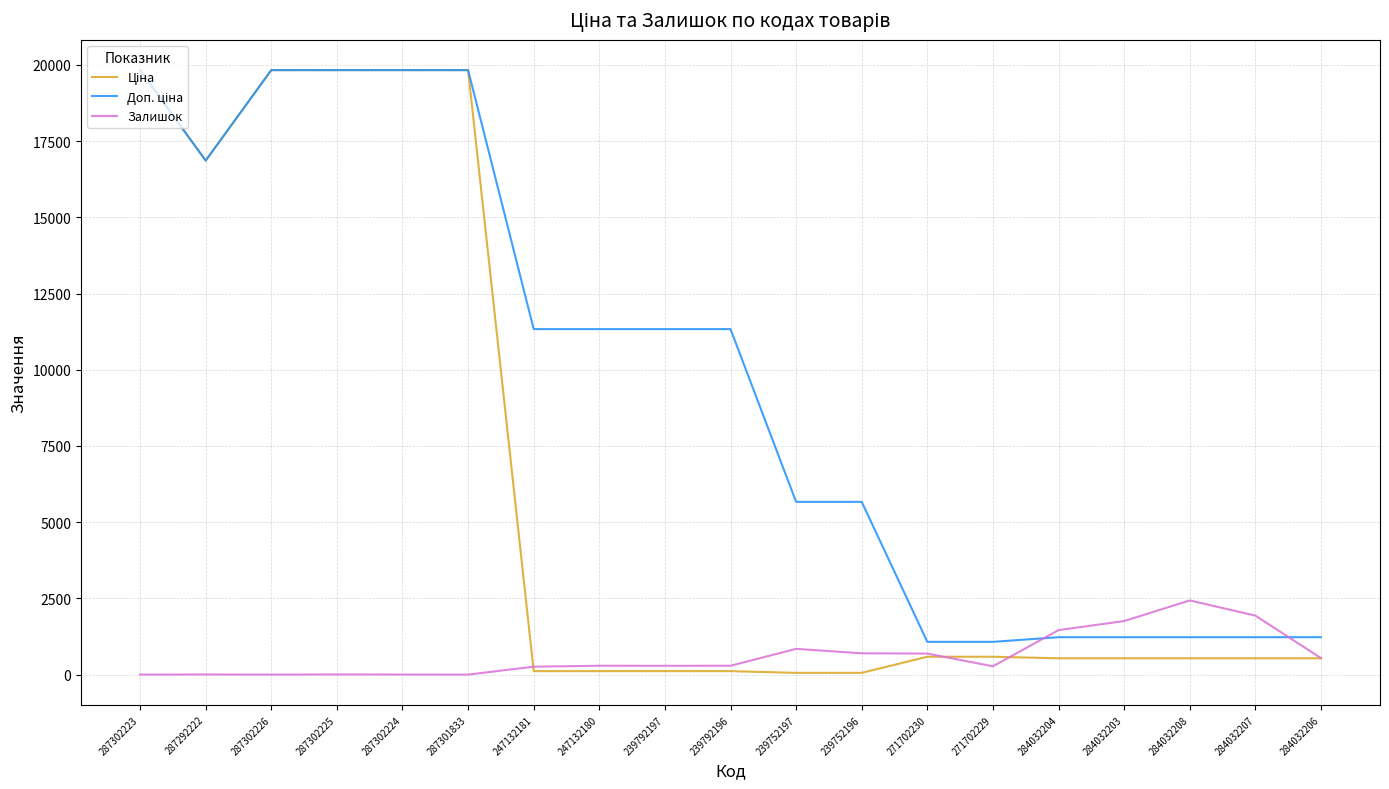

What is the greatest value displayed?

19831.1